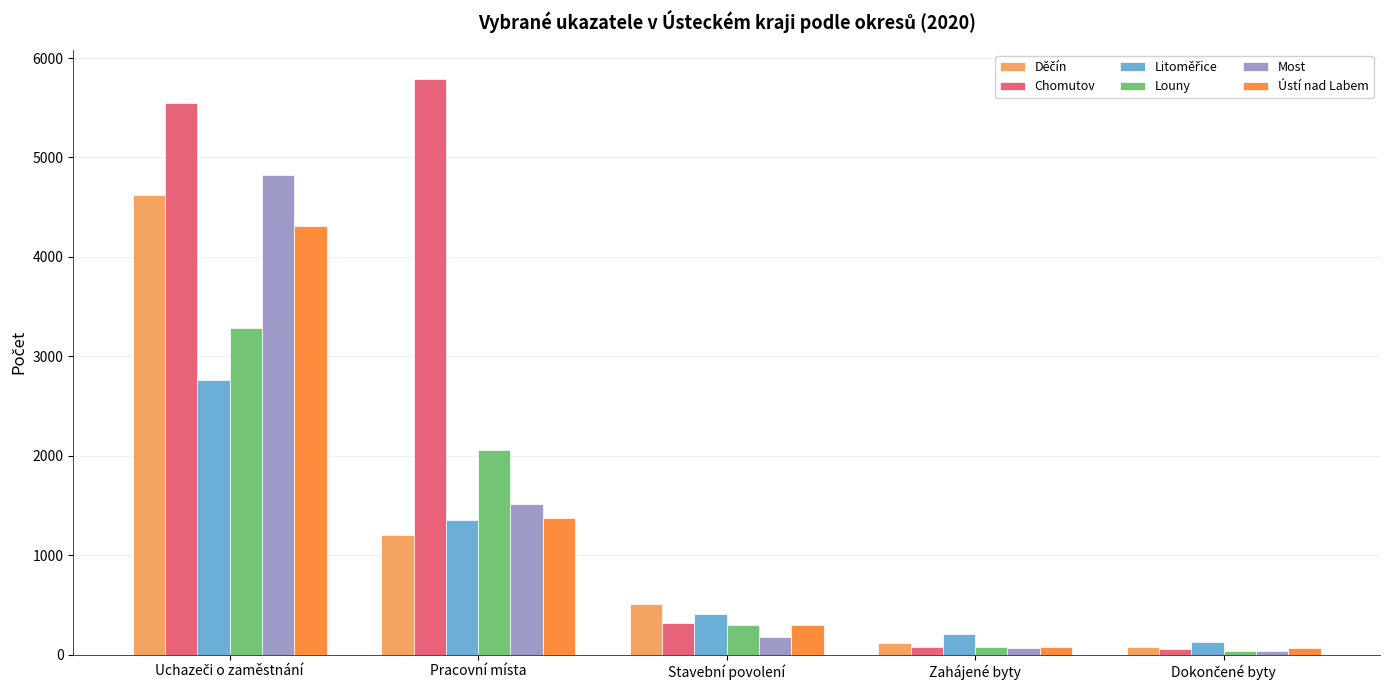

At how many categories does at least one series exceed 2906?

2